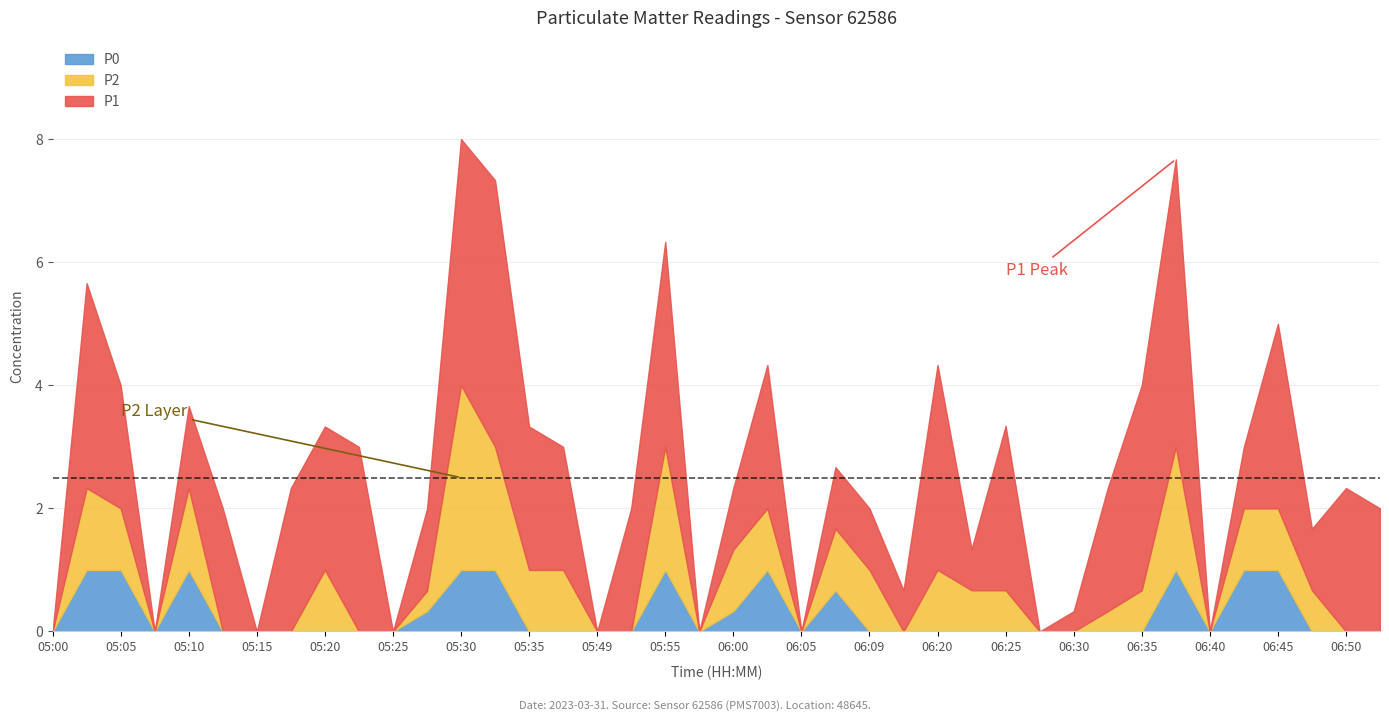

Reading left to right, transcribe all the data shown in this chart.

P1: 0.0	3.3	2.0	0.0	1.3	2.0	0.0	2.3	2.3	3.0	0.0	1.3	4.0	4.3	2.3	2.0	0.0	2.0	3.3	0.0	1.0	2.3	0.0	1.0	1.0	0.7	3.3	0.7	2.7	0.0	0.3	2.0	3.3	4.7	0.0	1.0	3.0	1.0	2.3	2.0
P2: 0.0	1.3	1.0	0.0	1.3	0.0	0.0	0.0	1.0	0.0	0.0	0.3	3.0	2.0	1.0	1.0	0.0	0.0	2.0	0.0	1.0	1.0	0.0	1.0	1.0	0.0	1.0	0.7	0.7	0.0	0.0	0.3	0.7	2.0	0.0	1.0	1.0	0.7	0.0	0.0
P0: 0.0	1.0	1.0	0.0	1.0	0.0	0.0	0.0	0.0	0.0	0.0	0.3	1.0	1.0	0.0	0.0	0.0	0.0	1.0	0.0	0.3	1.0	0.0	0.7	0.0	0.0	0.0	0.0	0.0	0.0	0.0	0.0	0.0	1.0	0.0	1.0	1.0	0.0	0.0	0.0